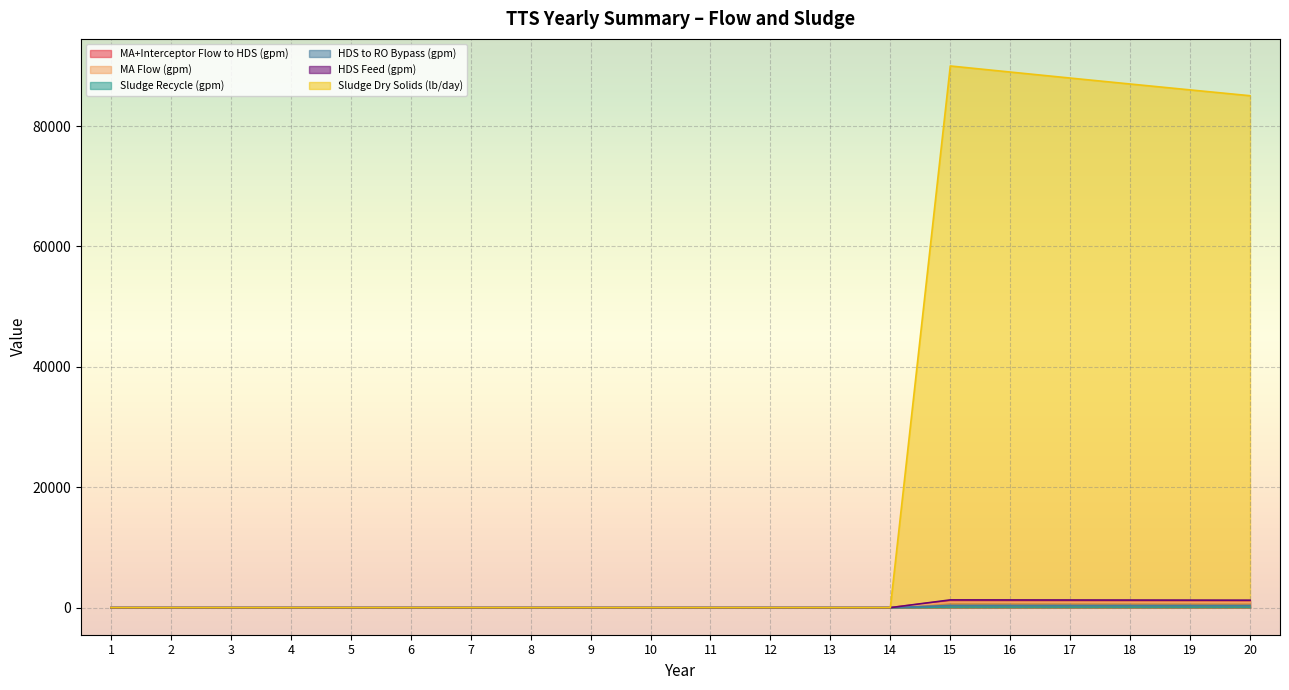

How many distinct data groups are displayed?

6